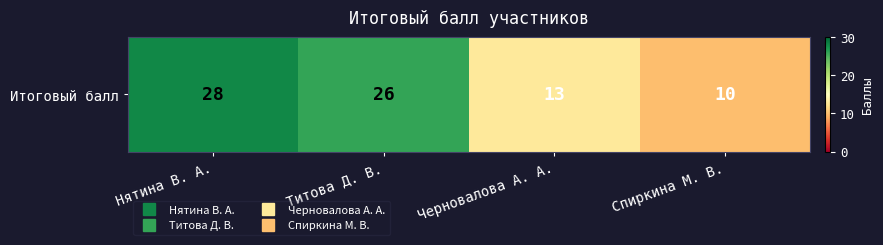

Reading right to left, transcribe all the data shown in this chart.

10	13	26	28